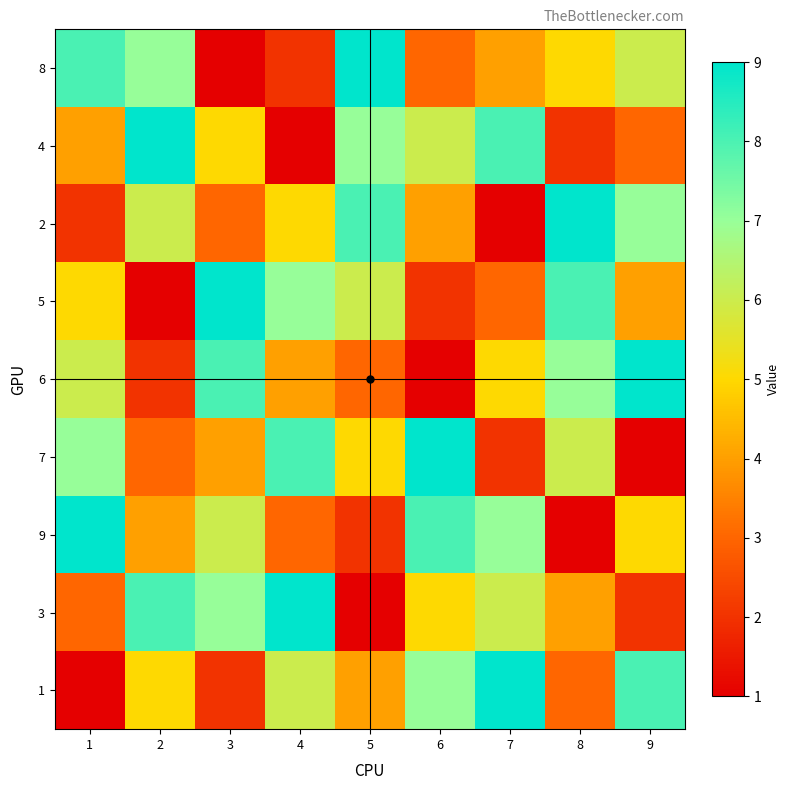

Count the number of categories in the chart.

9